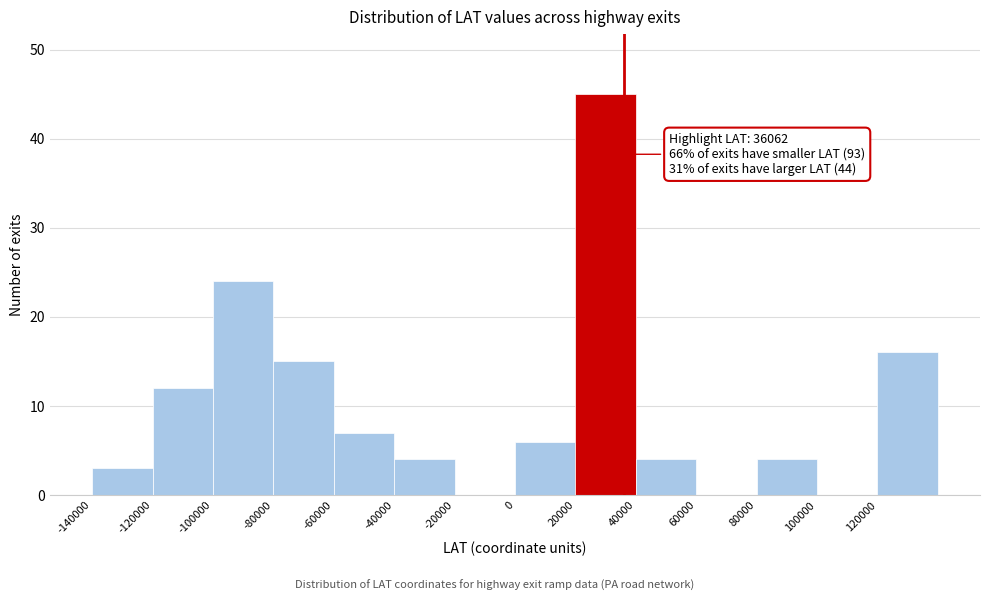

Over which range of the x-axis is the bar tallest?

20000 to 40000